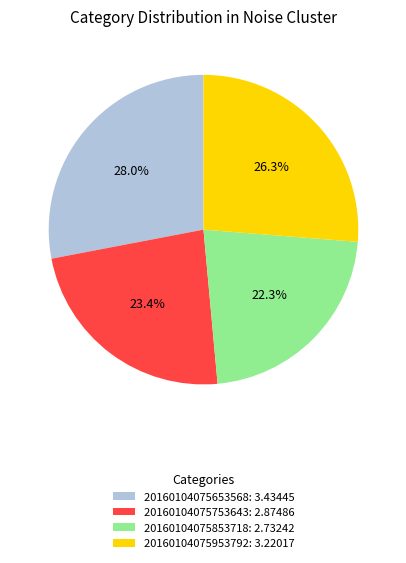

Which category has the biggest portion of the pie?

20160104075653568